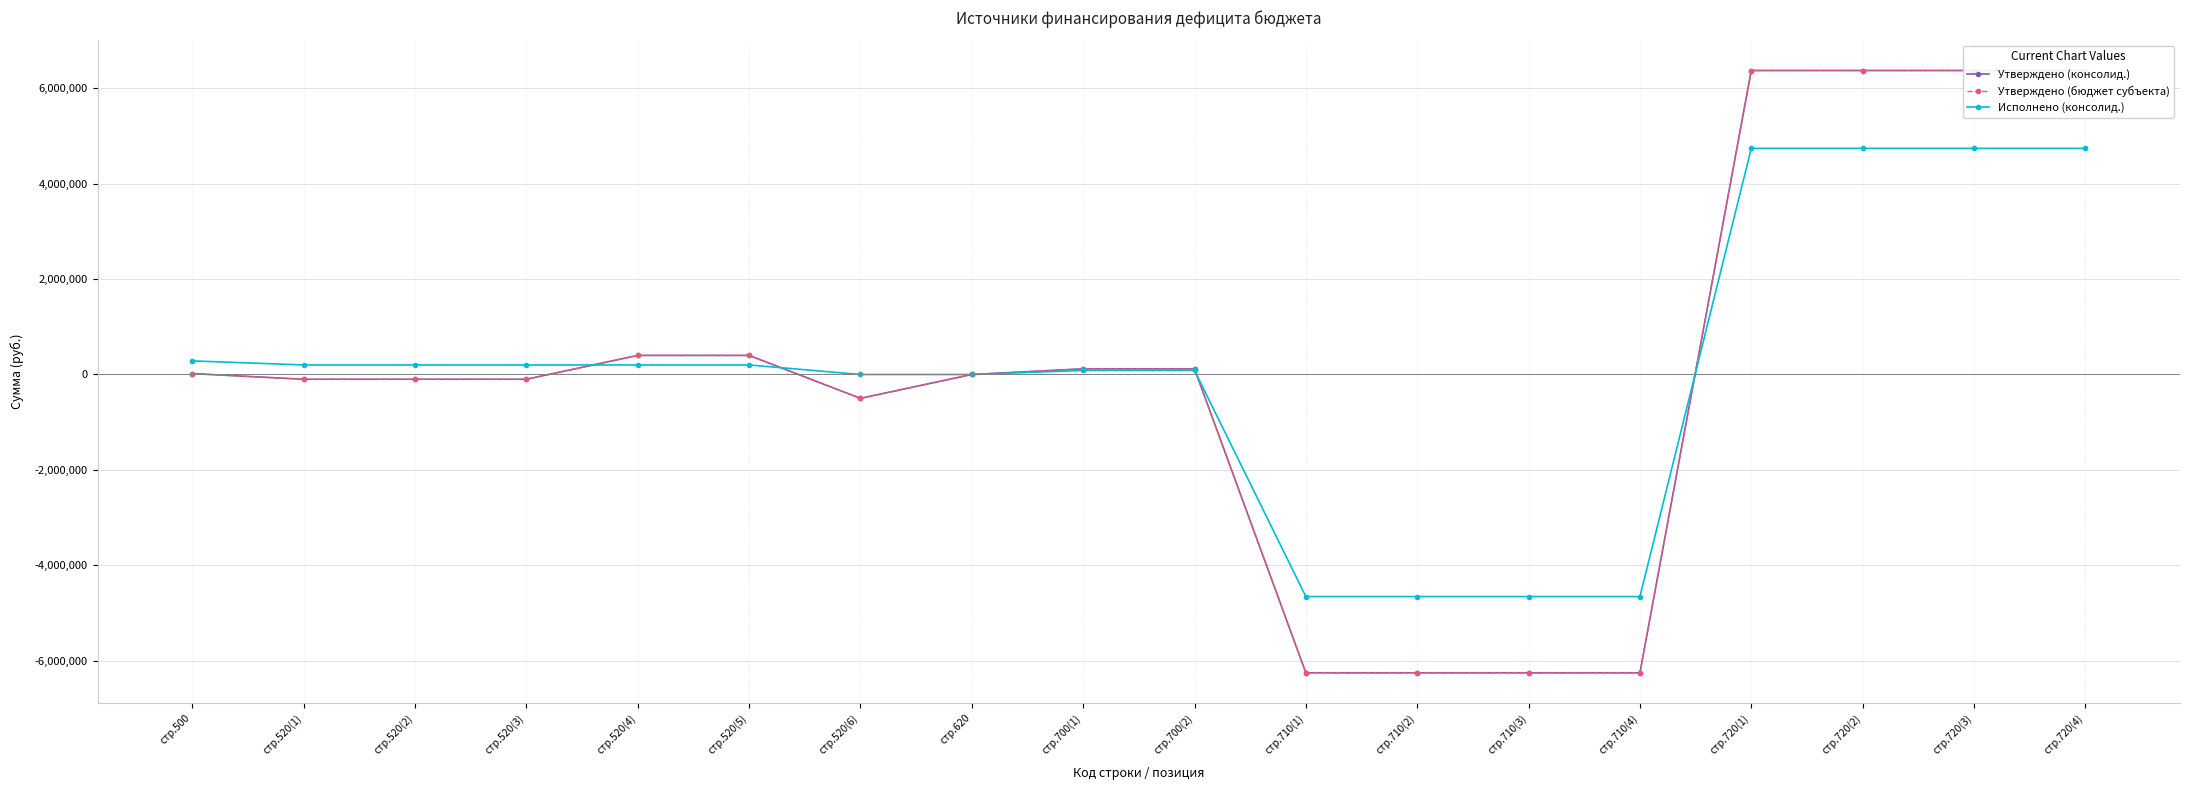

At which label is Утверждено (консолид.) closest to 59500?

стр.500